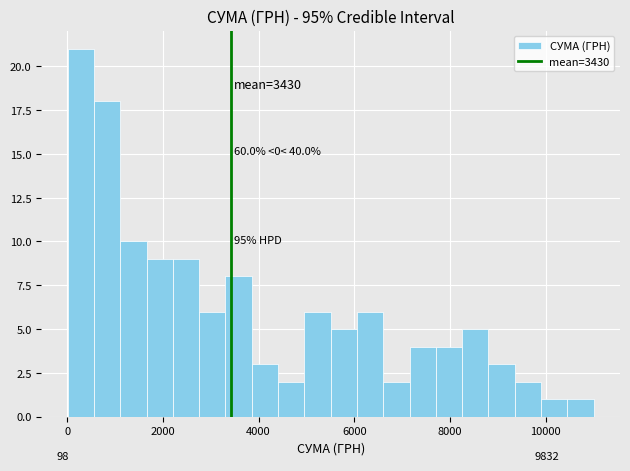

Read against the x-axis, roughly where is the centre of the tallest bar?

200